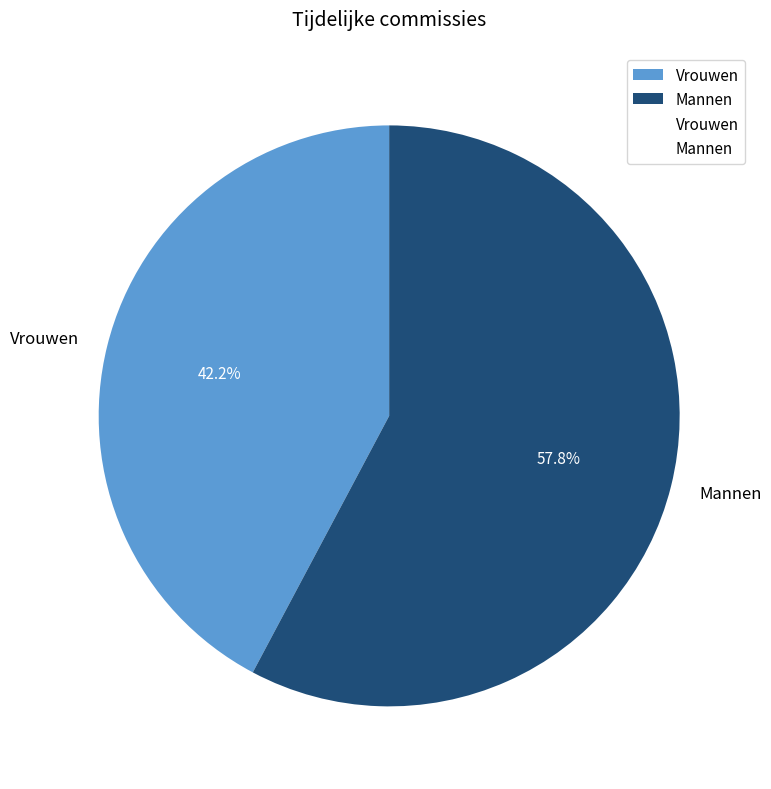

Which has a higher value, Vrouwen or Mannen?

Mannen